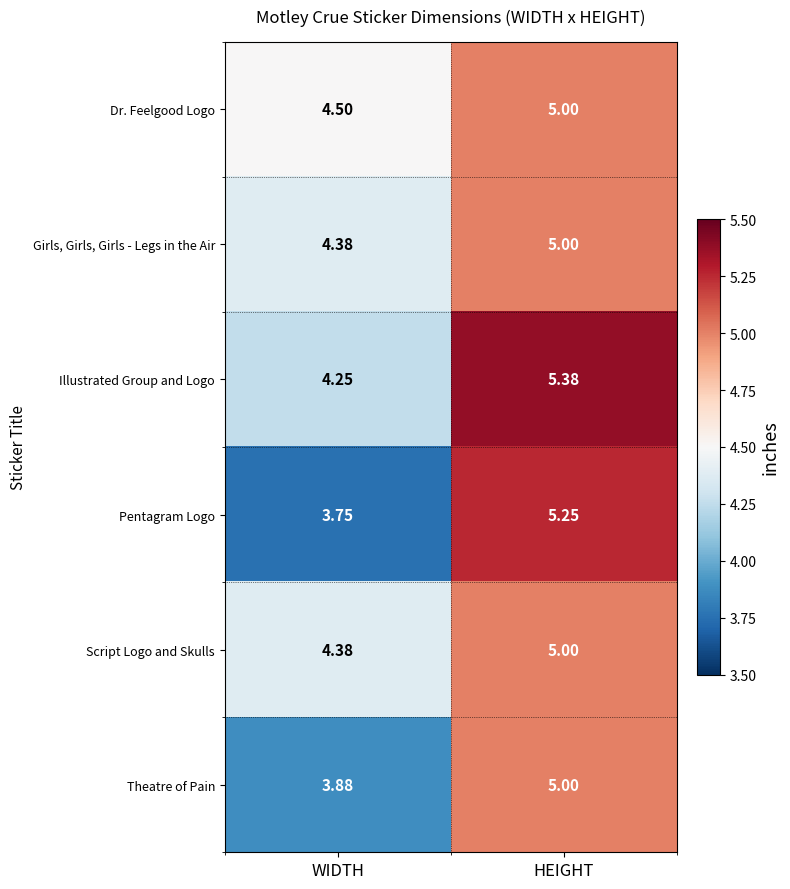

Rank the categories by Script Logo and Skulls value from lowest to highest.

WIDTH, HEIGHT